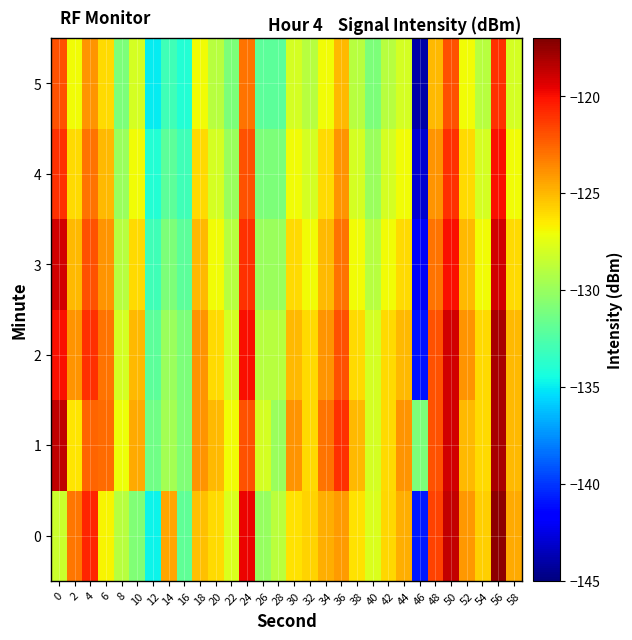

What is the greatest value displayed?

-117.4